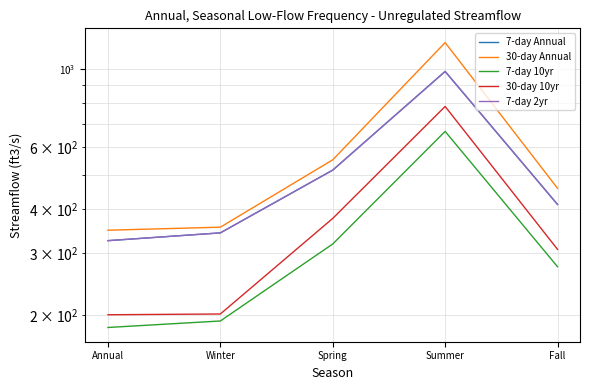

At which category is the sum across all series the highest?

Summer